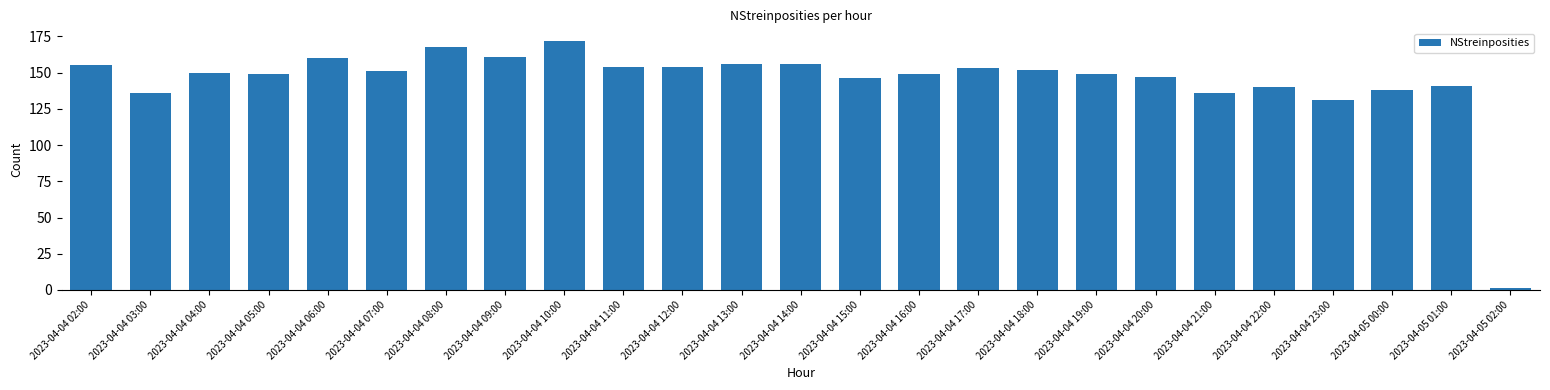

Reading left to right, list all the values displayed in this chart.

155	136	150	149	160	151	168	161	172	154	154	156	156	146	149	153	152	149	147	136	140	131	138	141	1